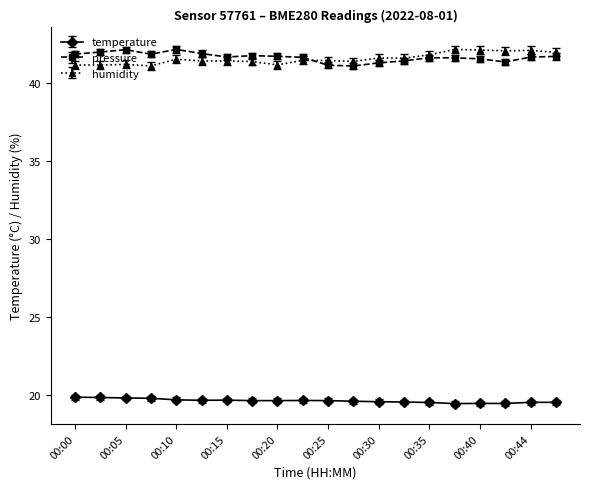

True or false: pressure has more than 0 points higher than both neighbors.

True